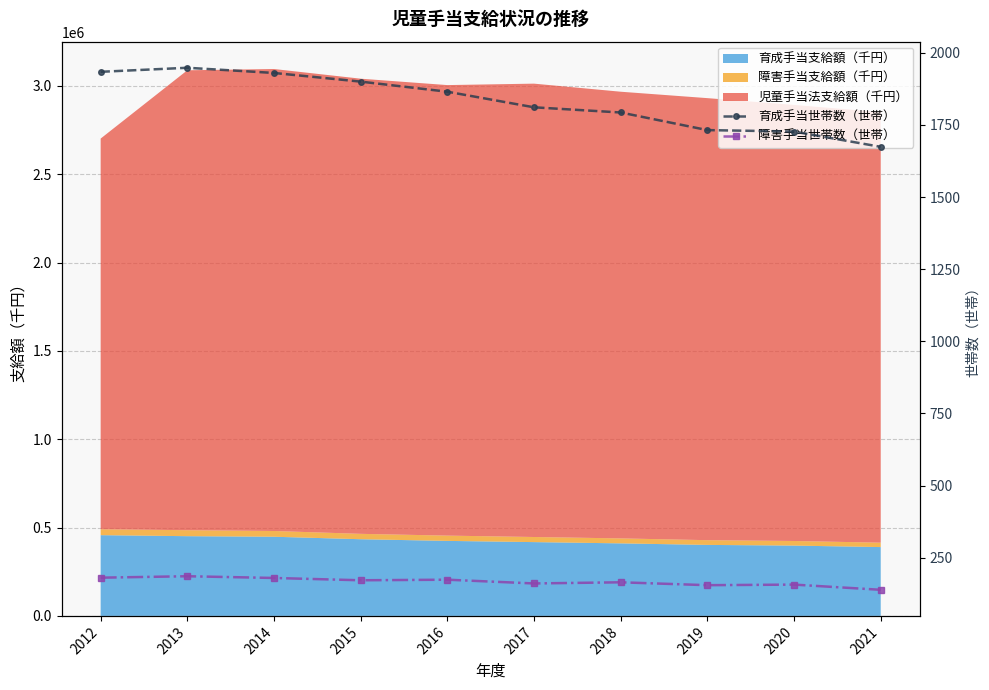

True or false: 育成手当世帯数（世帯） and 障害手当世帯数（世帯） cross at least once.

False